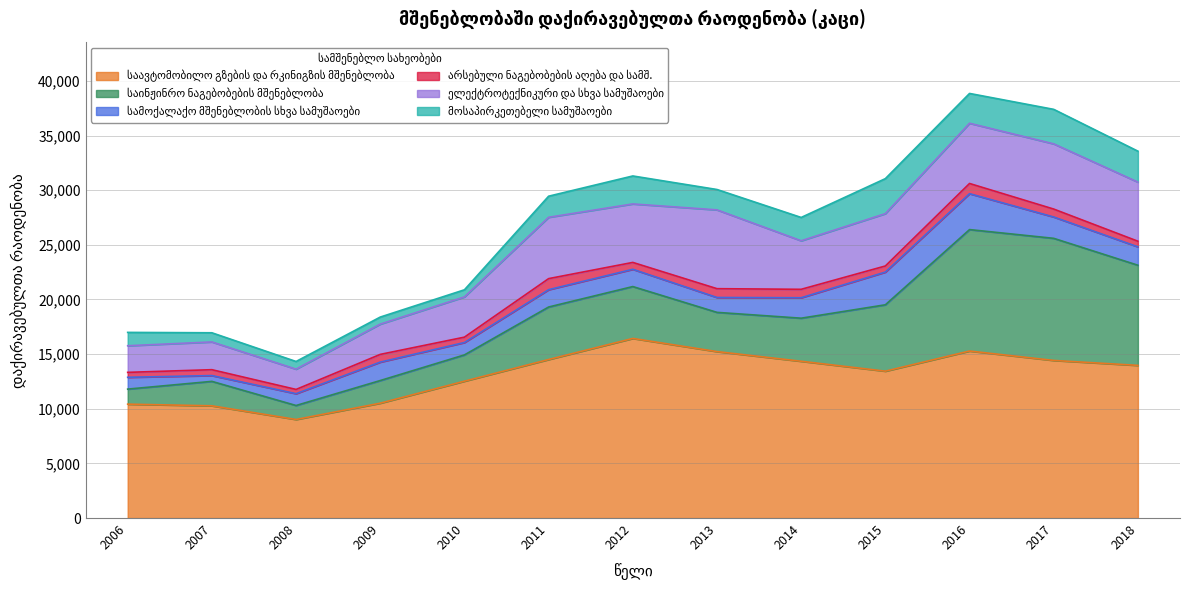

What is the difference between the მოსაპირკეთებელი სამუშაოები values at 2008 and 2006?

520